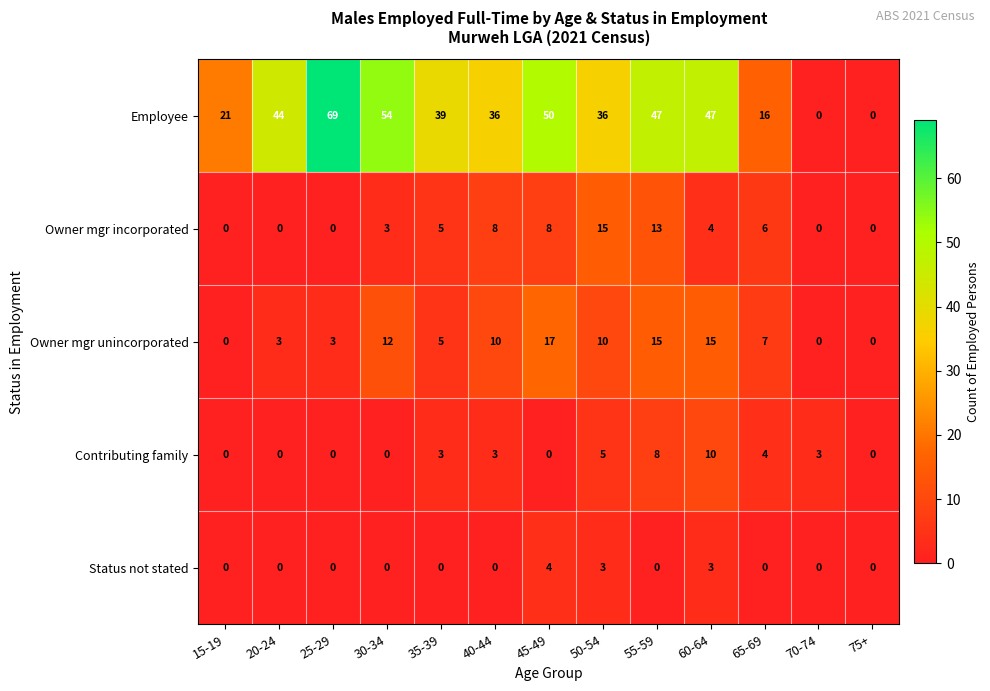

Which series has the largest total across all categories?

Employee